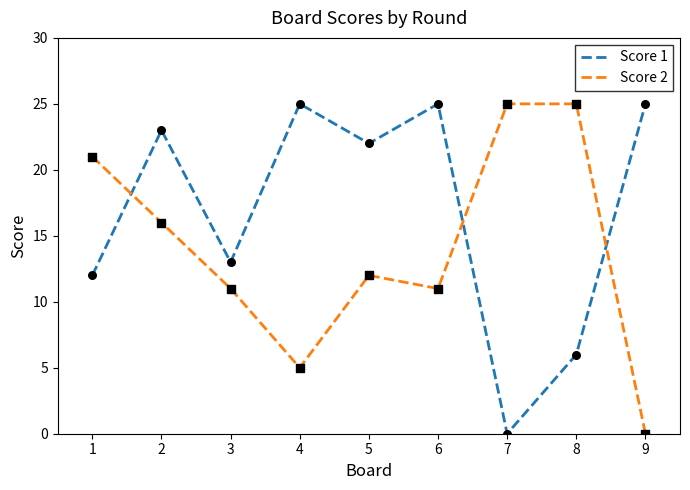

Which series has the largest total across all categories?

Score 1